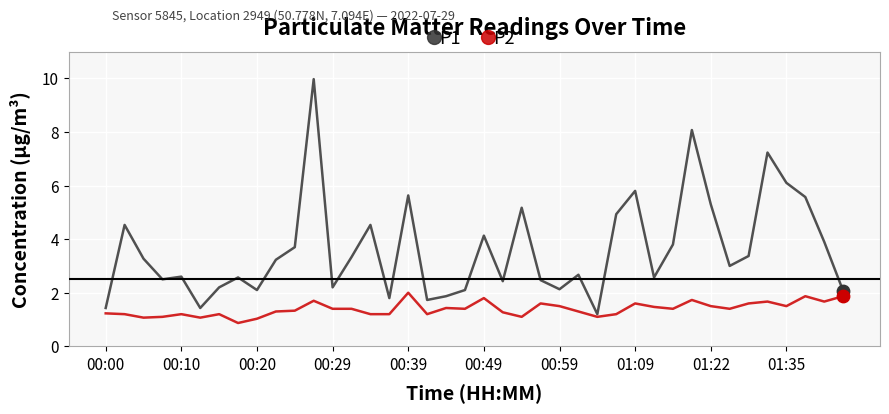

Which series has the largest total across all categories?

P1